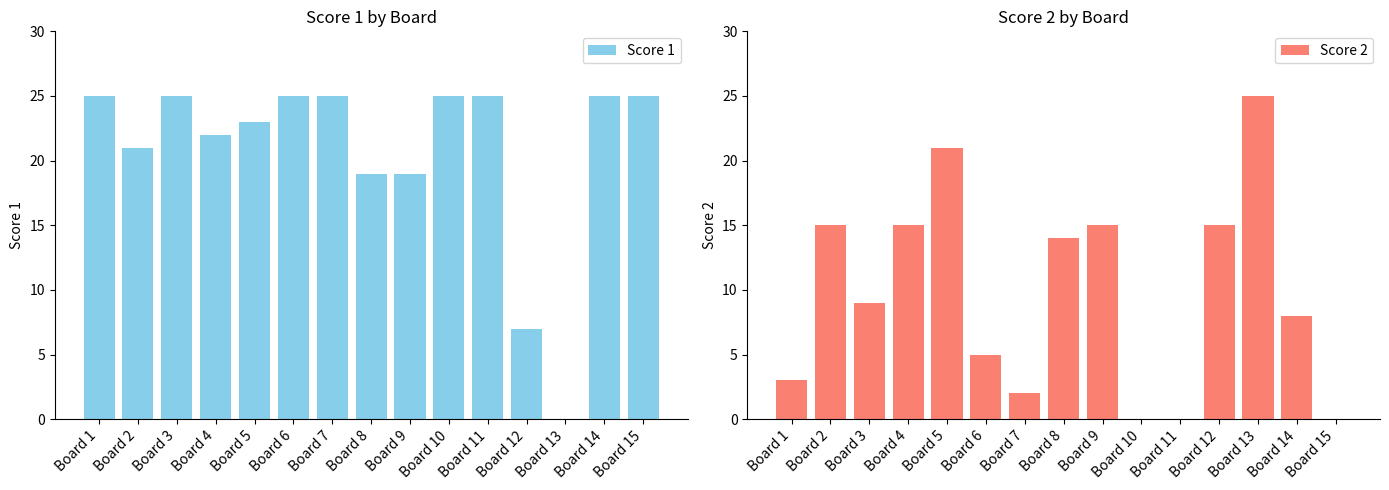

List the series in order of their peak value, lowest first.

Score 1, Score 2